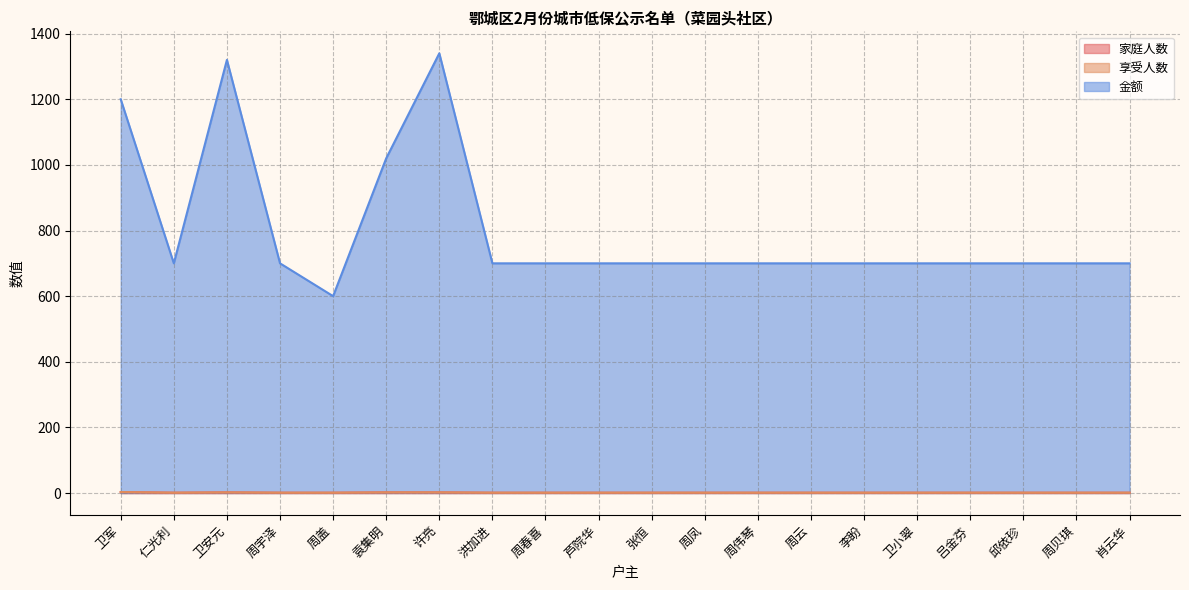

Which label corresponds to the largest value in the chart?

许亮